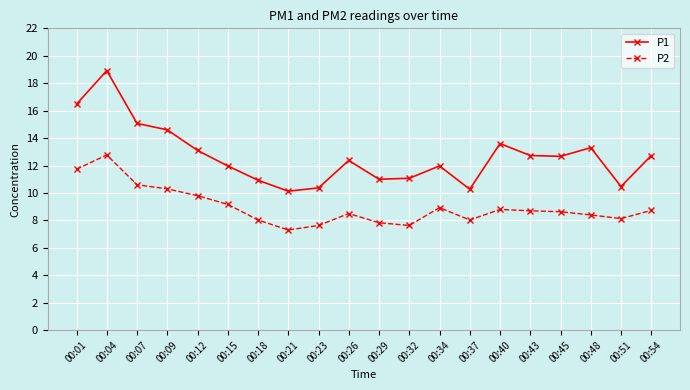

What is the total value across all series at 00:48?

21.7